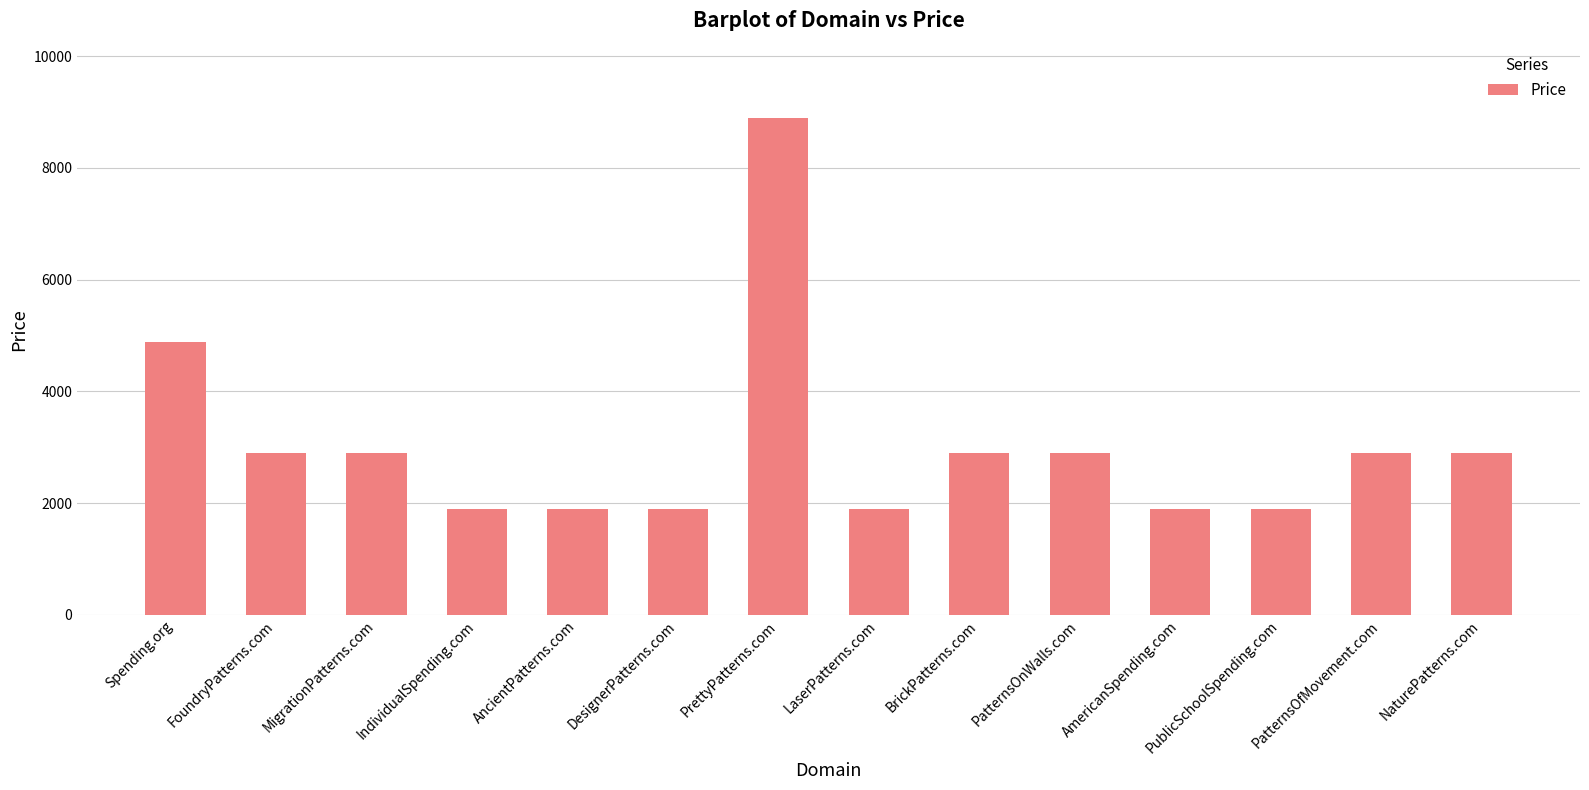

Reading left to right, what are all the values shown in this chart?

4888	2888	2888	1888	1888	1888	8888	1888	2888	2888	1888	1888	2888	2888